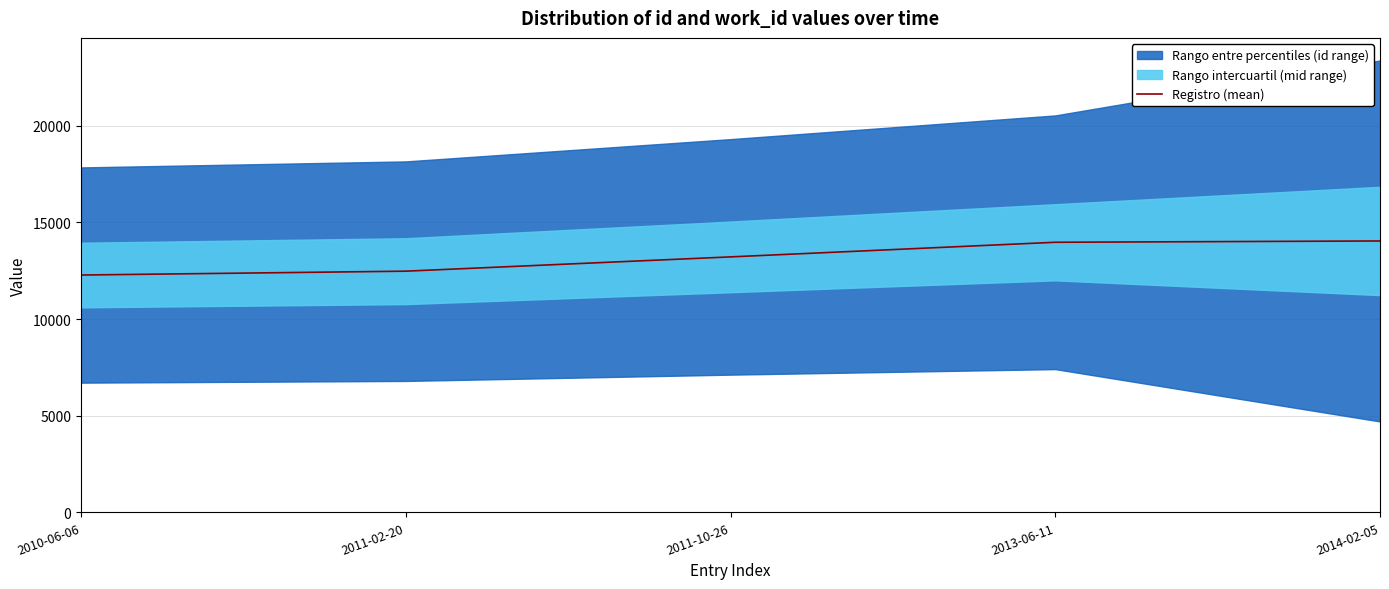

What is the label of the 2nd point from the right?

2013-06-11